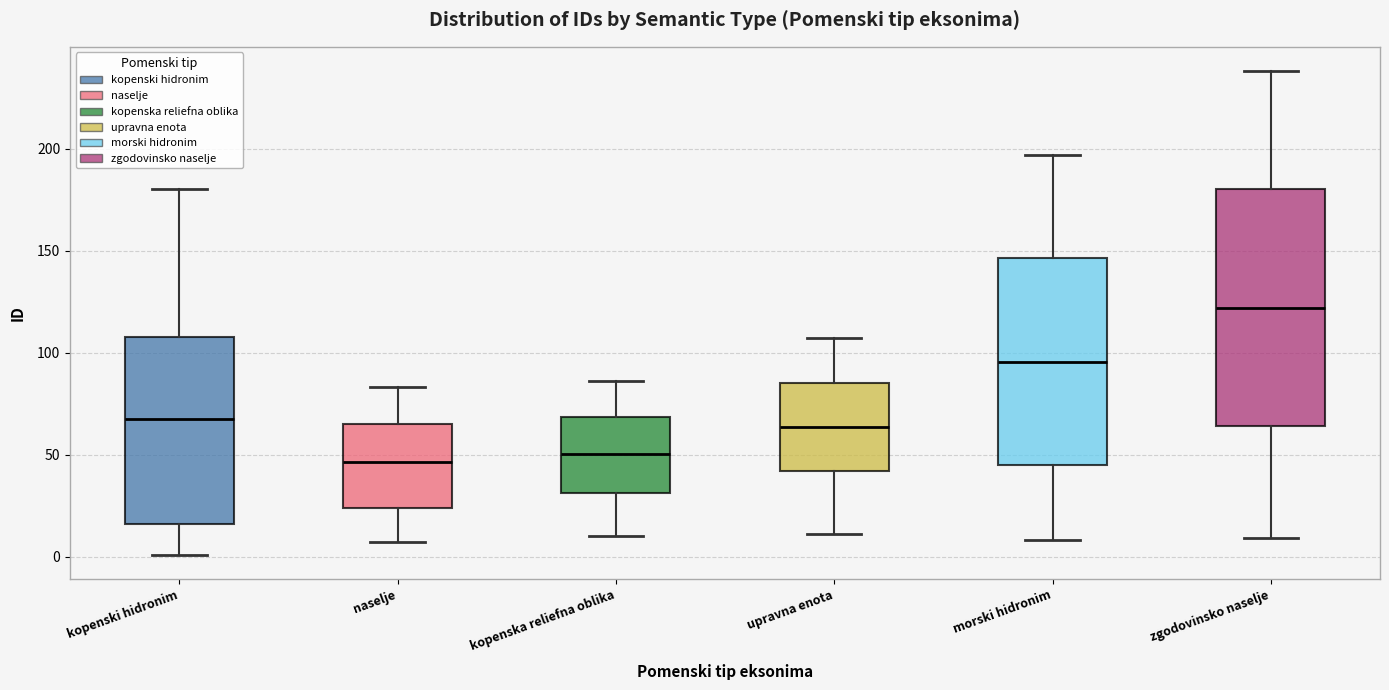

Reading left to right, read every box against the y-axis: the position of its median line, the range the box covers, and the ends of its whiskers. The values are not printed on the chart, so give them approximately, as read against the axis.

kopenski hidronim: median 70, box 15 to 110, whiskers 0 to 180
naselje: median 45, box 25 to 65, whiskers 5 to 85
kopenska reliefna oblika: median 50, box 30 to 70, whiskers 10 to 85
upravna enota: median 65, box 40 to 85, whiskers 10 to 105
morski hidronim: median 95, box 45 to 145, whiskers 10 to 195
zgodovinsko naselje: median 120, box 65 to 180, whiskers 10 to 240